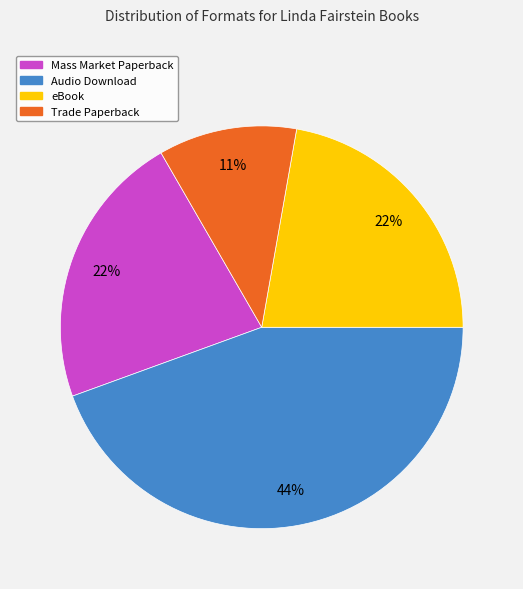

Is there a majority slice in this chart?

No